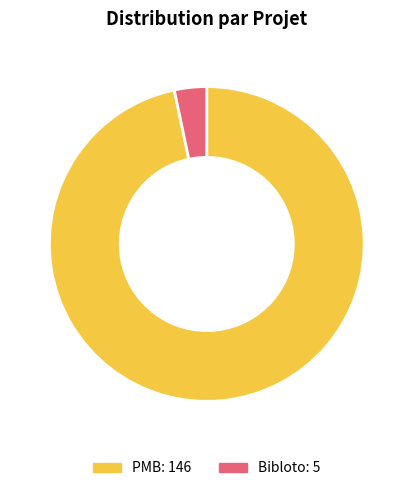

Is the sum of Bibloto and PMB greater than half?

Yes